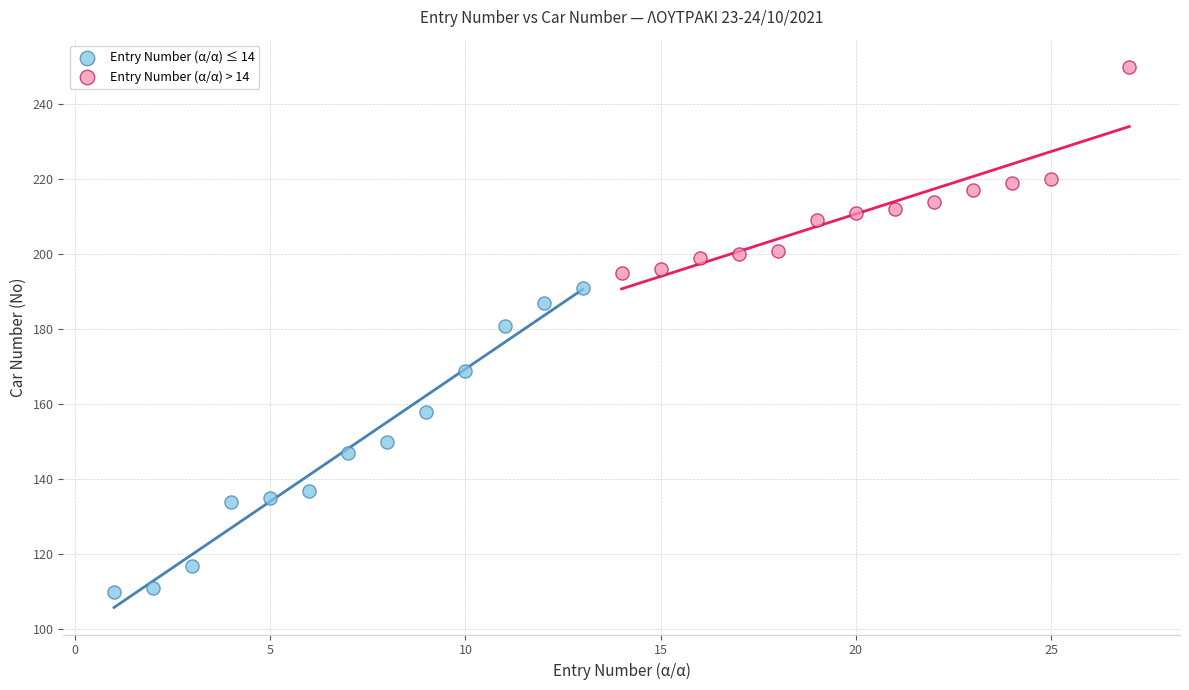

Which series contains the lowest Y value?

Entry Number (α/α) ≤ 14